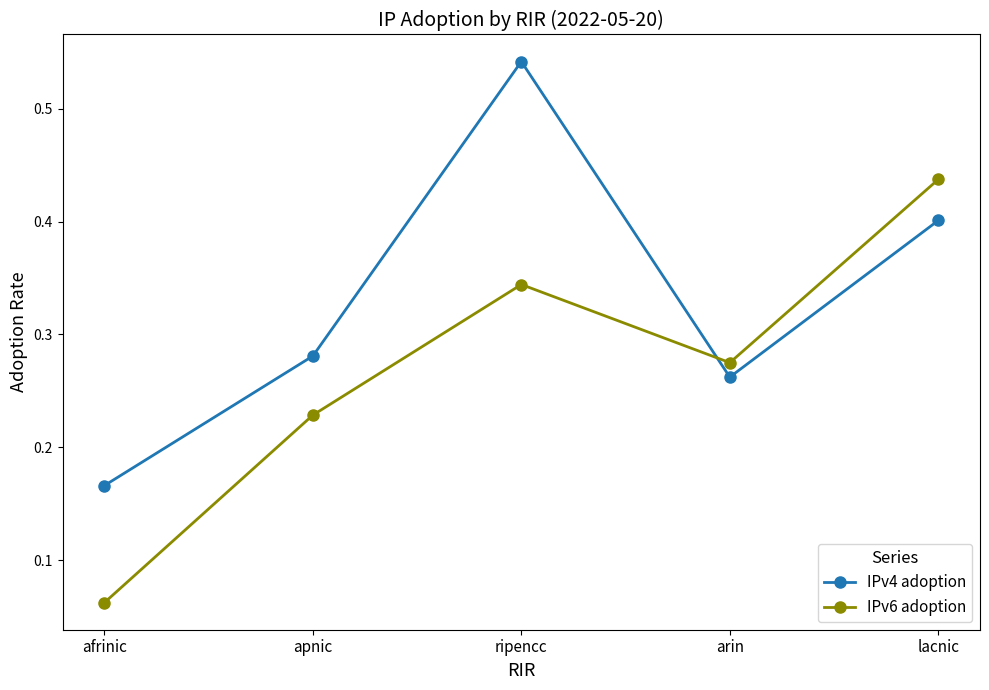

How many distinct data groups are displayed?

2